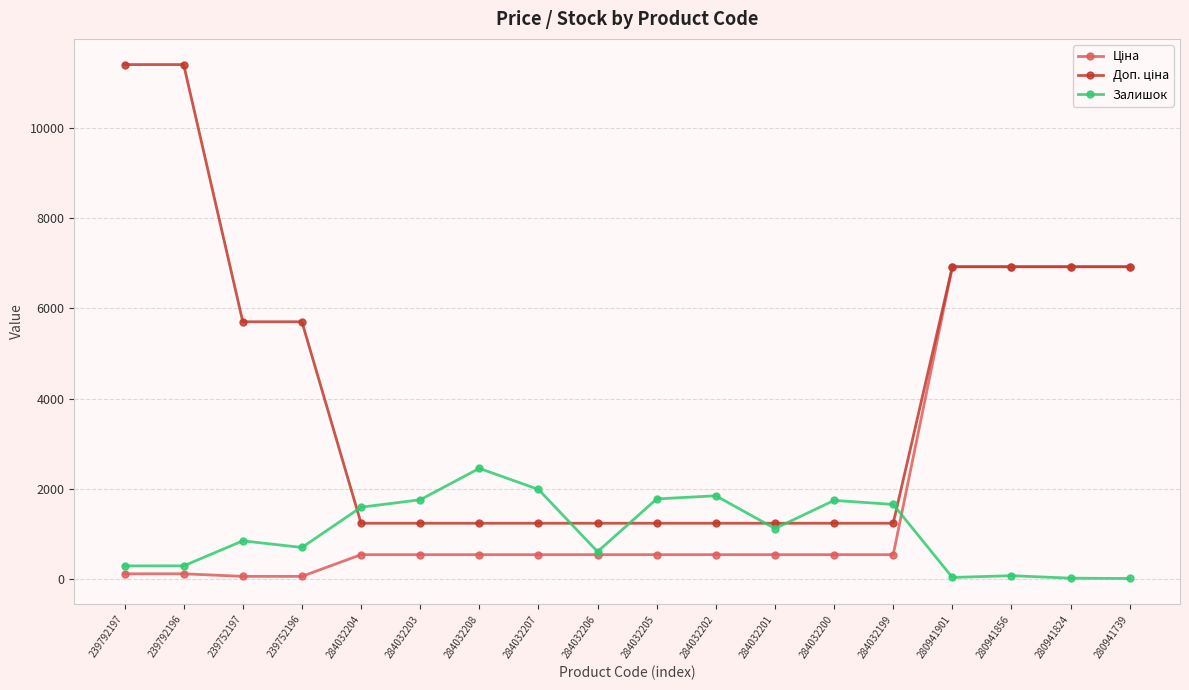

At which label does Залишок reach its peak?

284032208